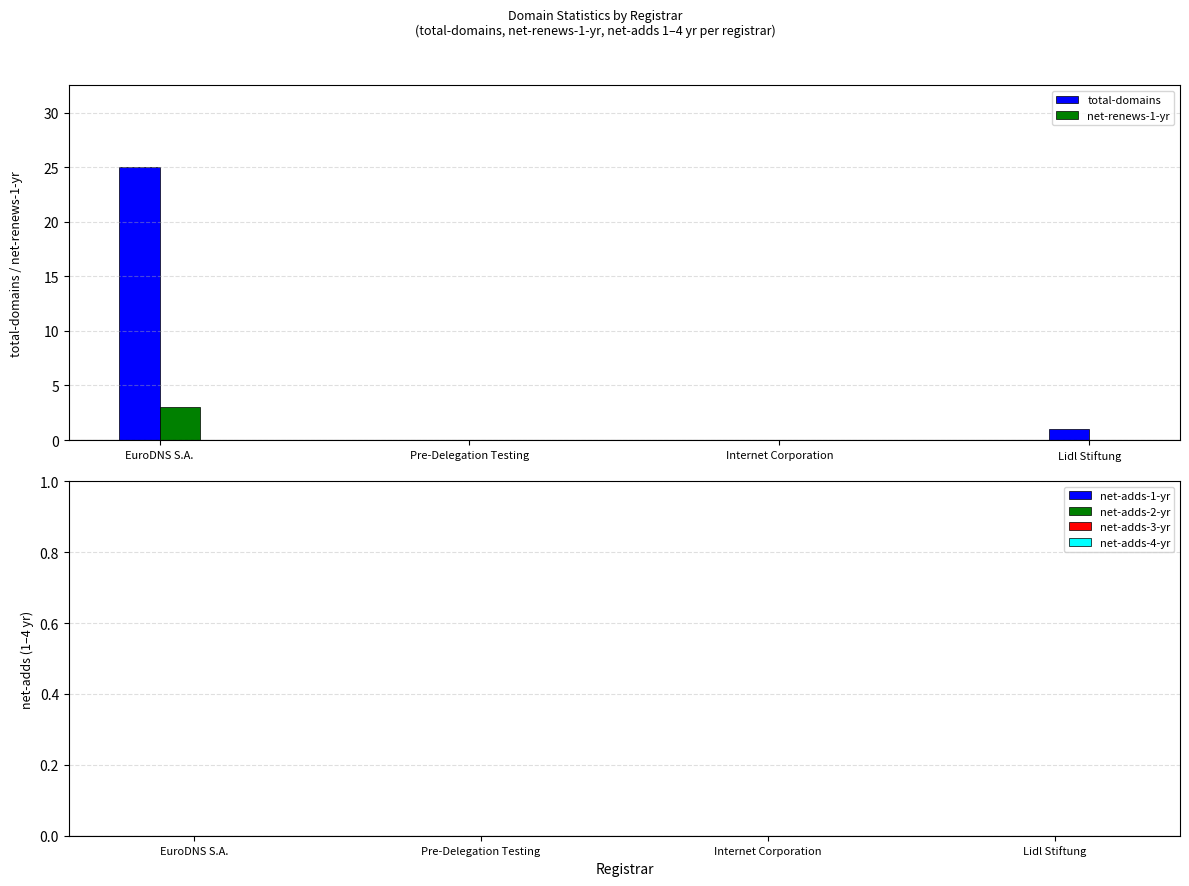

The value of net-renews-1-yr at Lidl Stiftung is 0. True or false?

True